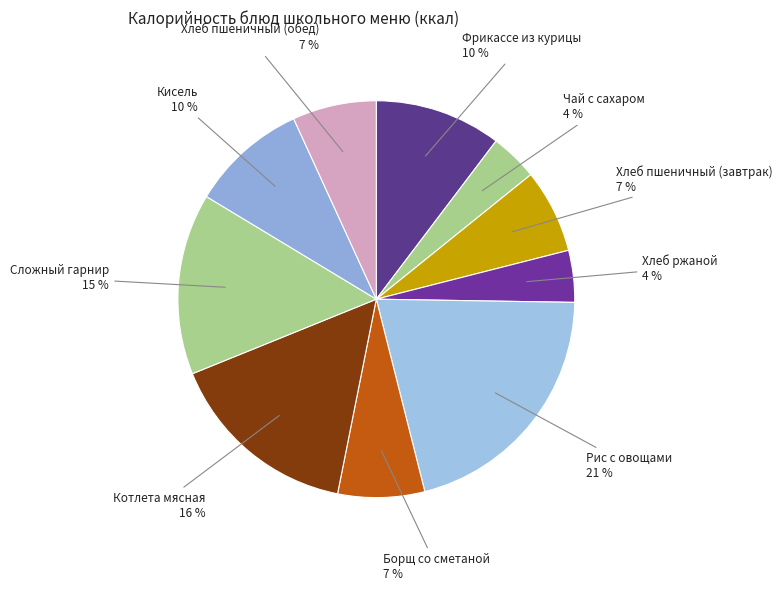

Does Чай с сахаром account for over 50% of the chart?

No